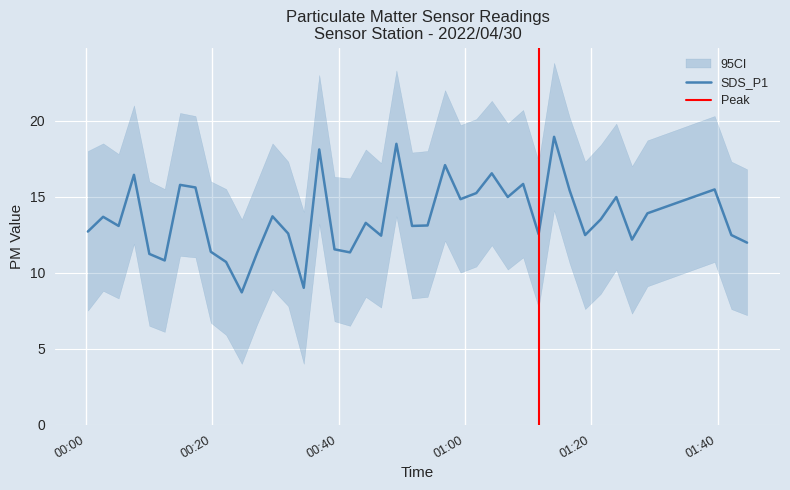

Is this an area chart (filled region under the line)?

No